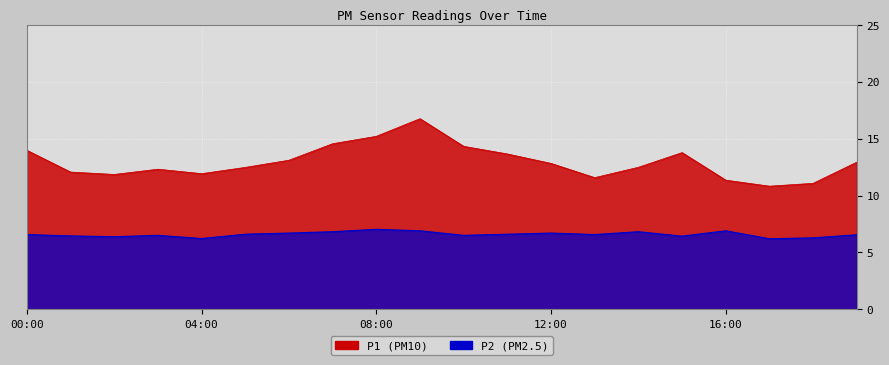

Which series changed the most between 03:00 and 05:00?

P1